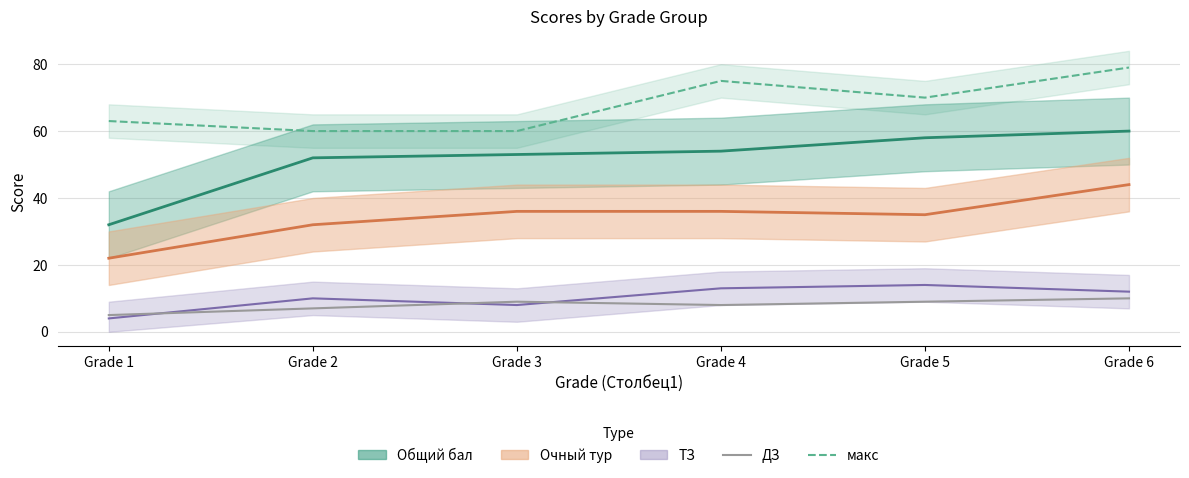

Where does the ТЗ (line) series first go above 12?

Grade 4